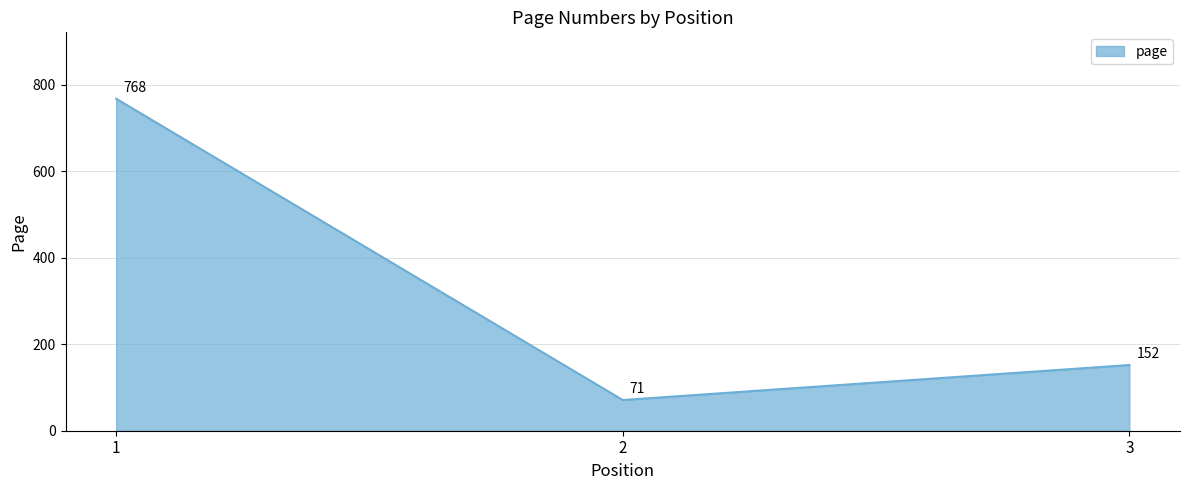

Is it true that the value at 1 is 768?

True